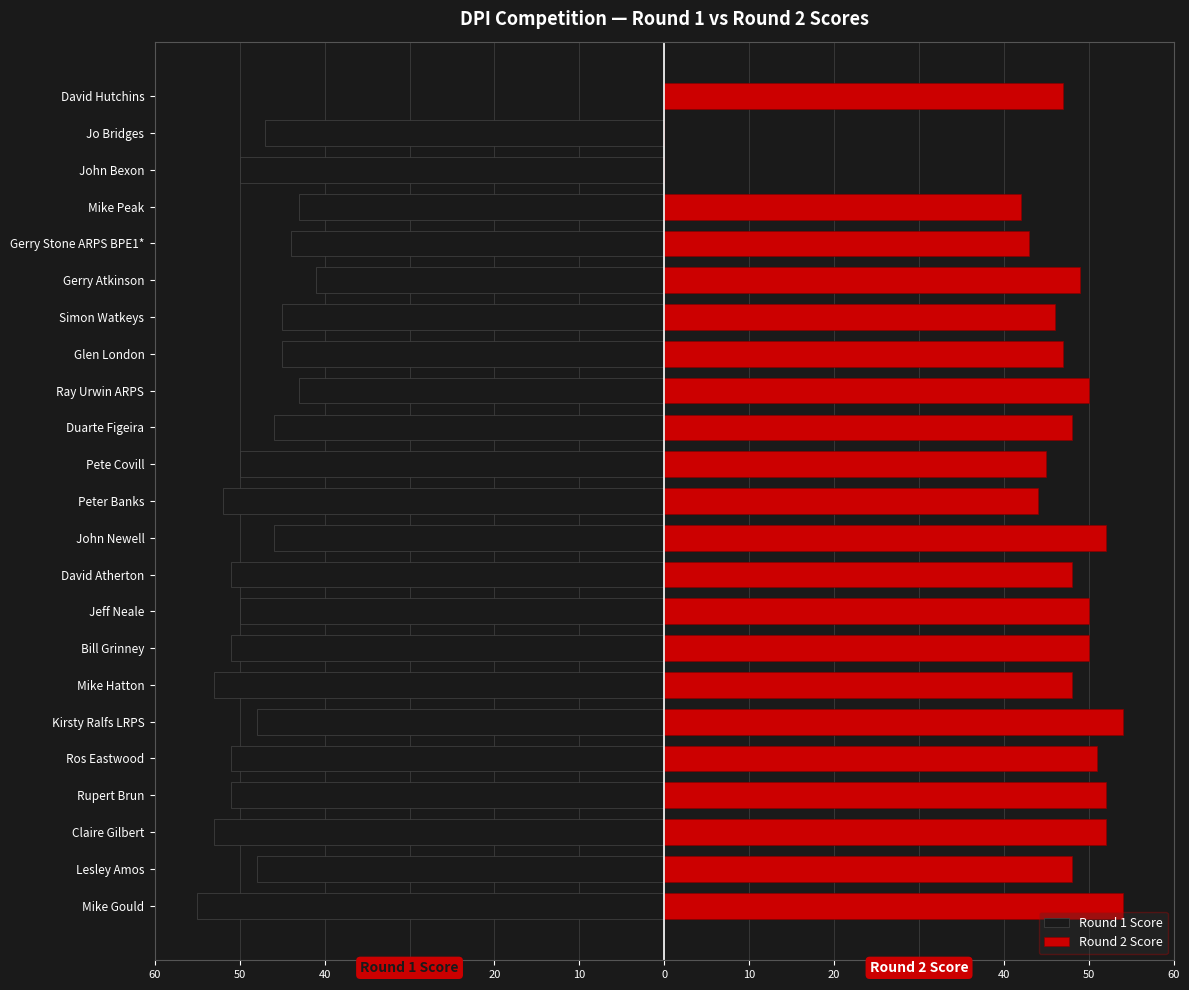

How many negative values does the Round 1 Score series have?

22